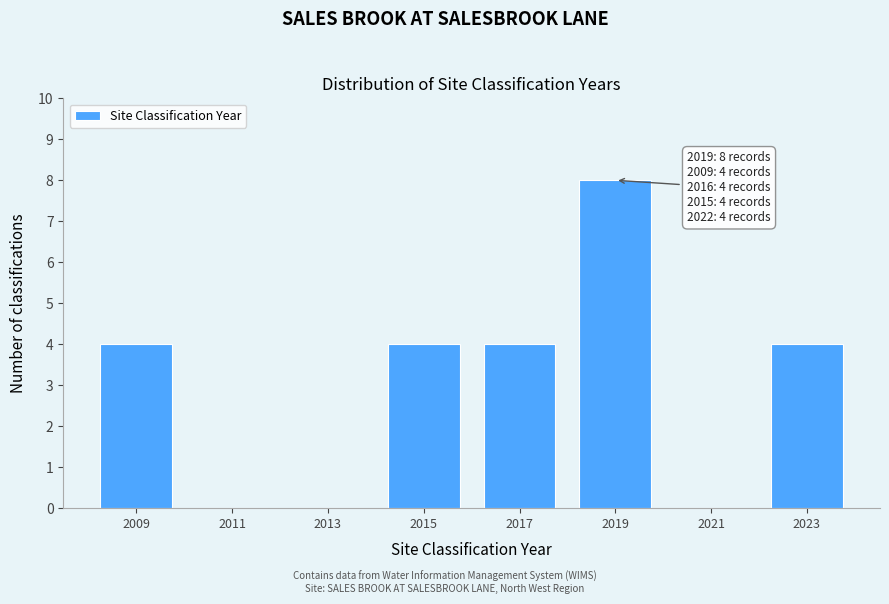

Which range on the x-axis has the tallest bar?

2018 to 2020